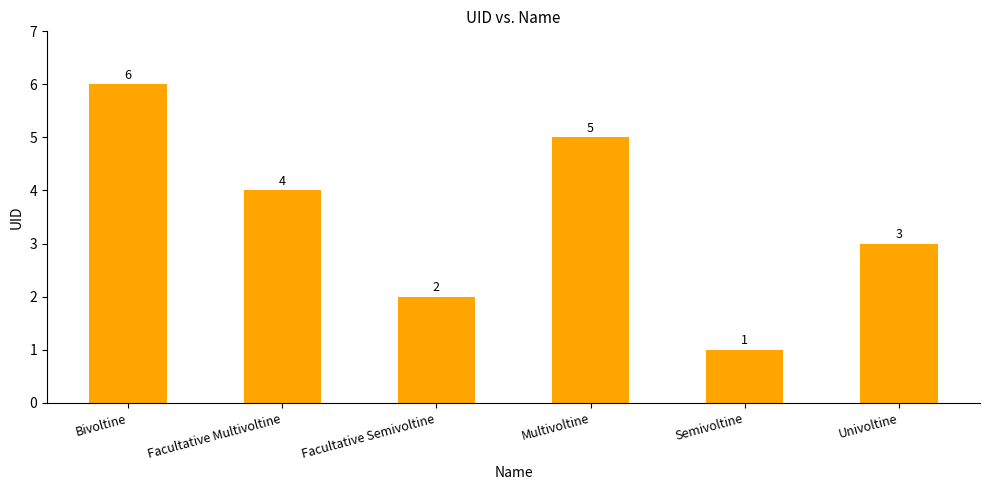

Reading left to right, what are all the values shown in this chart?

Bivoltine=6	Facultative Multivoltine=4	Facultative Semivoltine=2	Multivoltine=5	Semivoltine=1	Univoltine=3